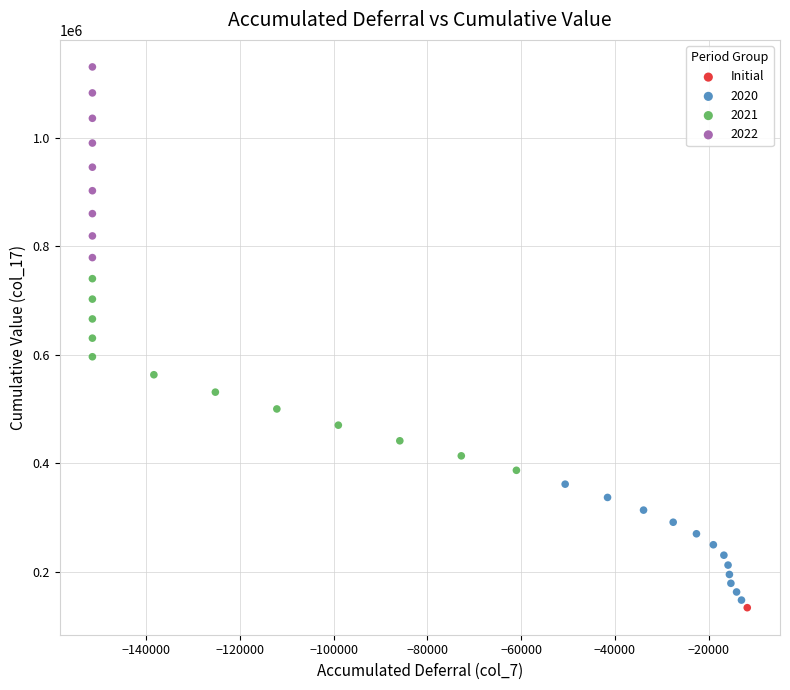

Which series contains the highest Y value?

2022